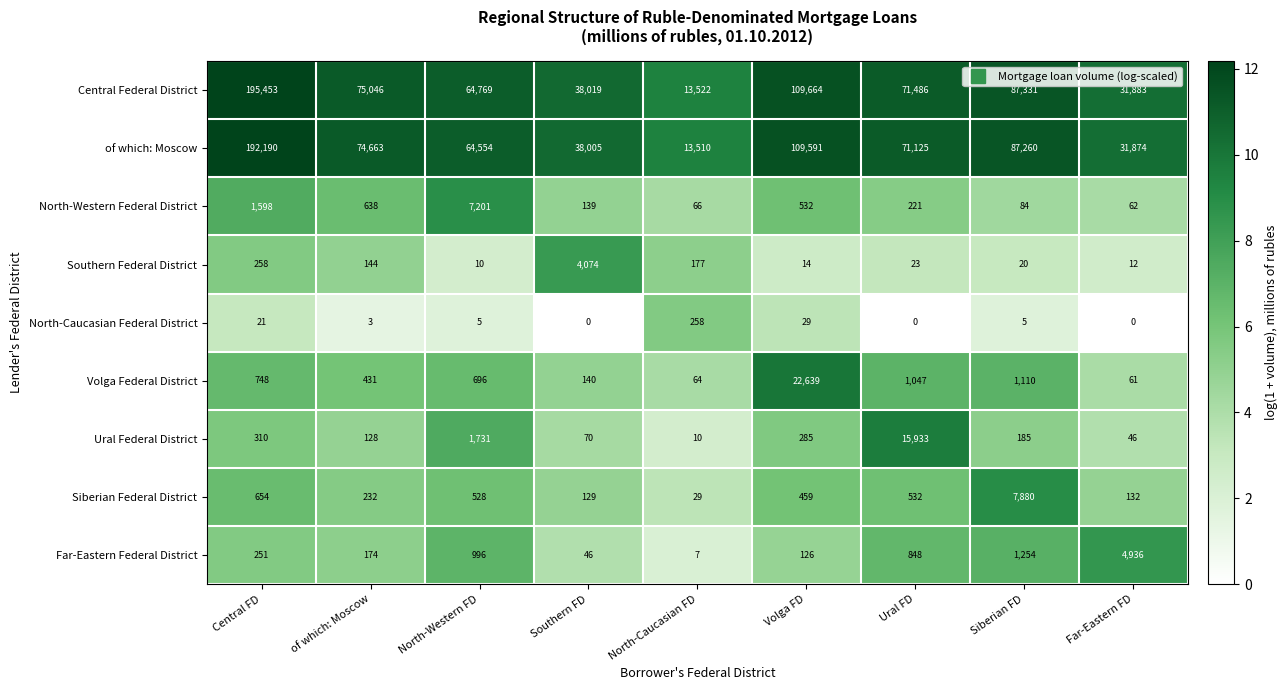

What is the difference between the Far-Eastern Federal District values at Central FD and Far-Eastern FD?

4685